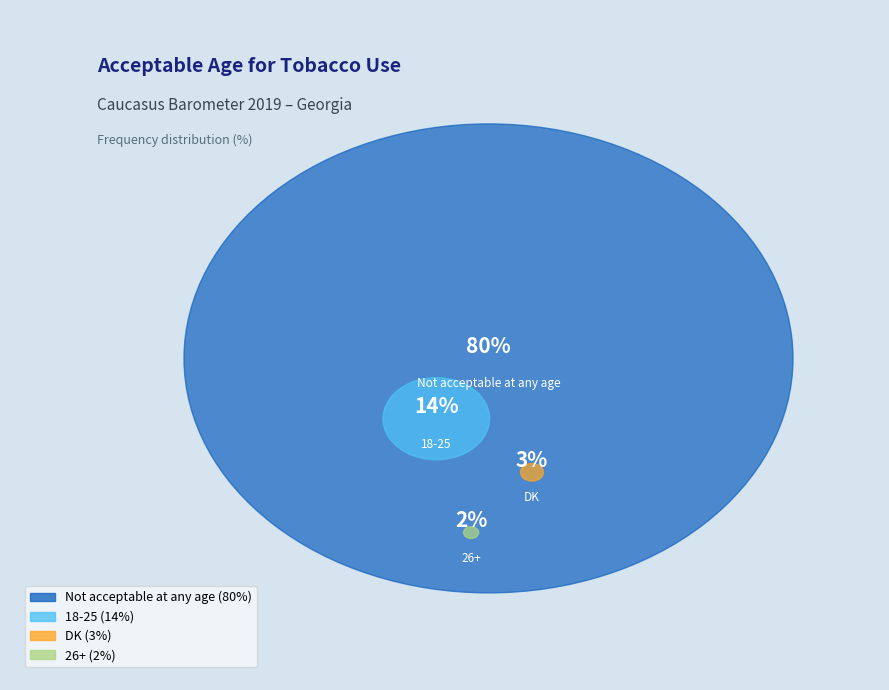

True or false: 26+ accounts for 11% of the total.

False